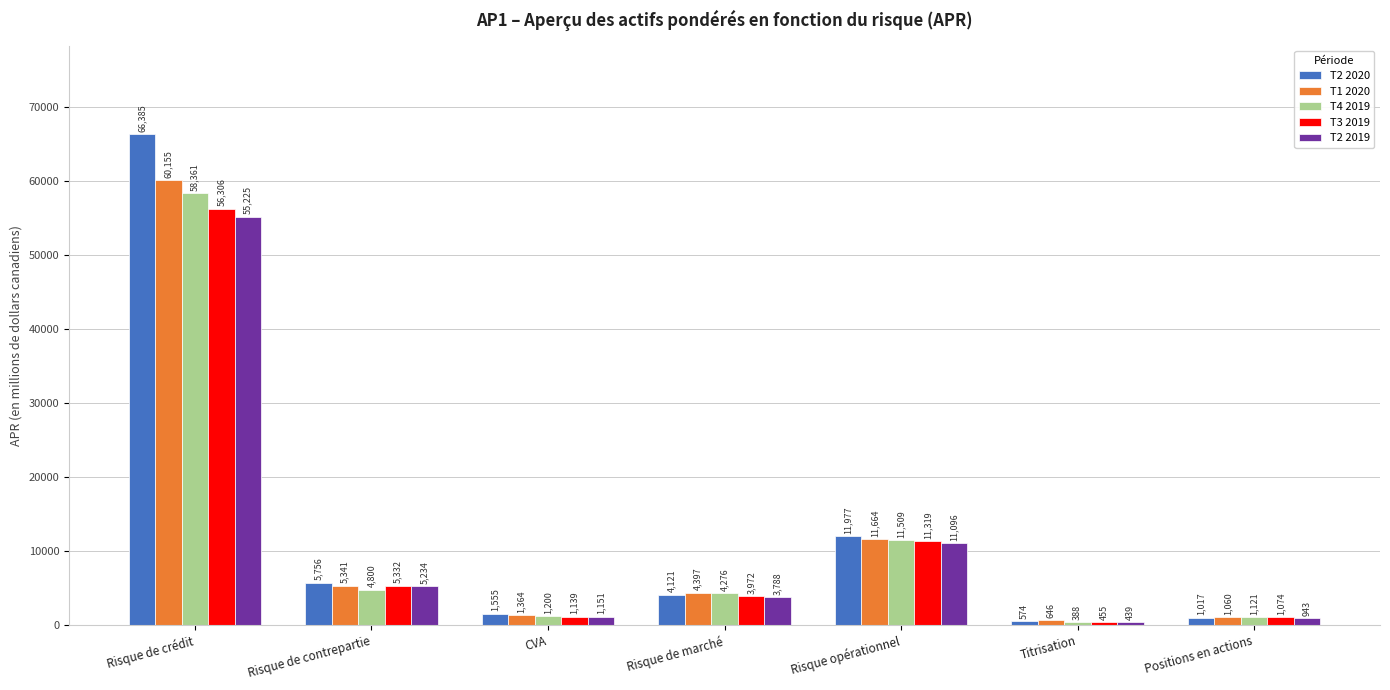

At which category is the sum across all series the highest?

Risque de crédit